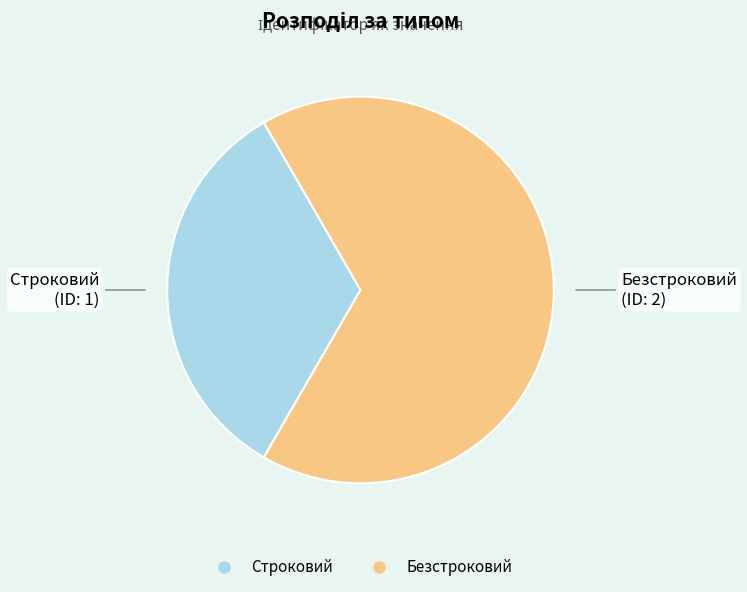

What is the majority slice?

Безстроковий